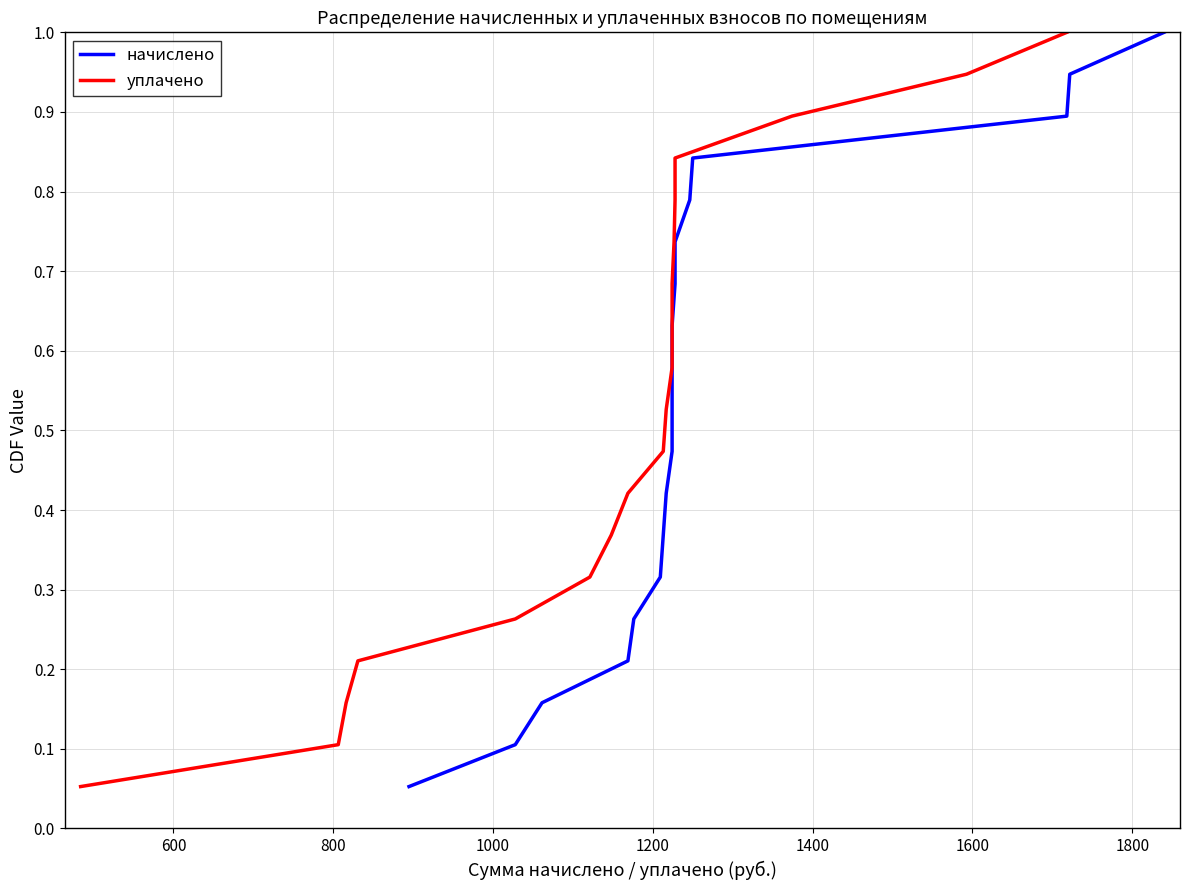

Is this an area chart (filled region under the line)?

No